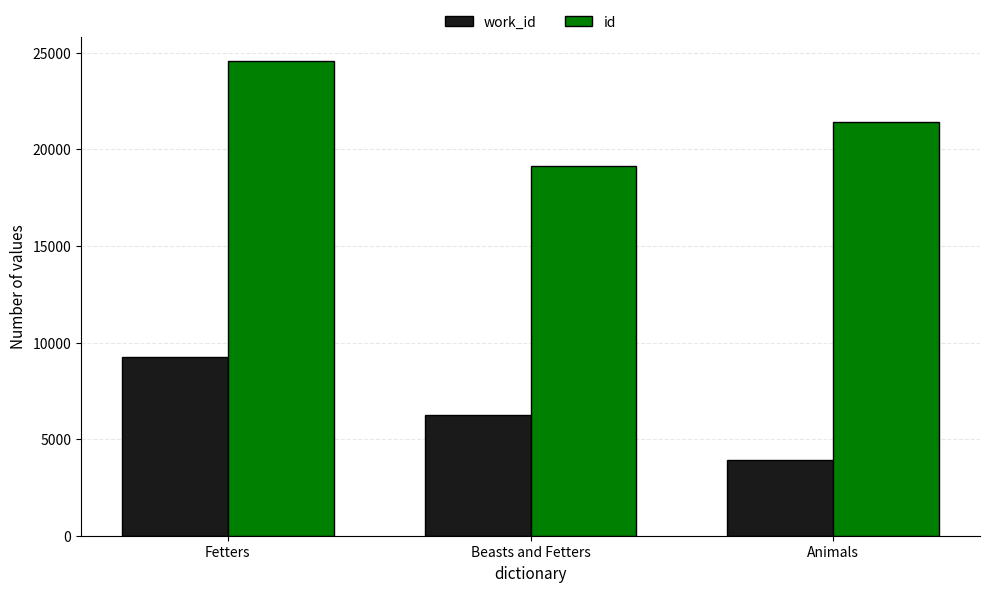

List the series in order of their peak value, highest first.

id, work_id